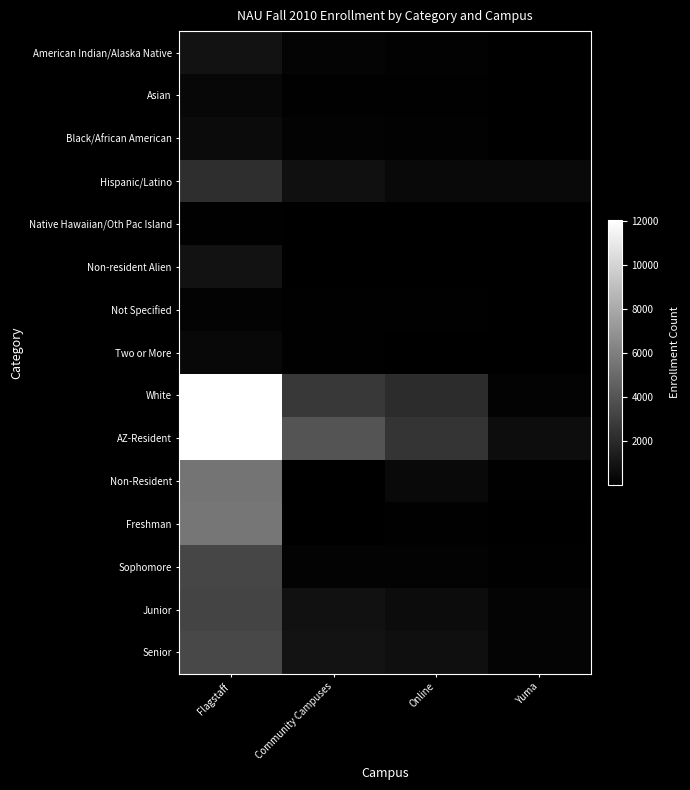

List the series in order of their peak value, highest first.

AZ-Resident, White, Freshman, Non-Resident, Senior, Sophomore, Junior, Hispanic/Latino, American Indian/Alaska Native, Non-resident Alien, Black/African American, Two or More, Asian, Not Specified, Native Hawaiian/Oth Pac Island